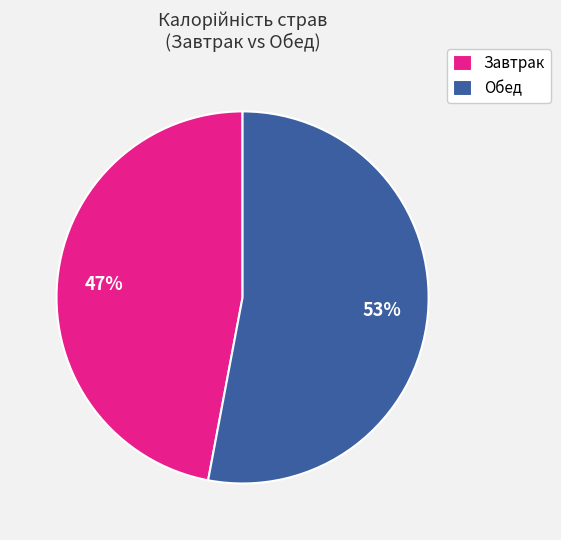

What is the majority slice?

Обед